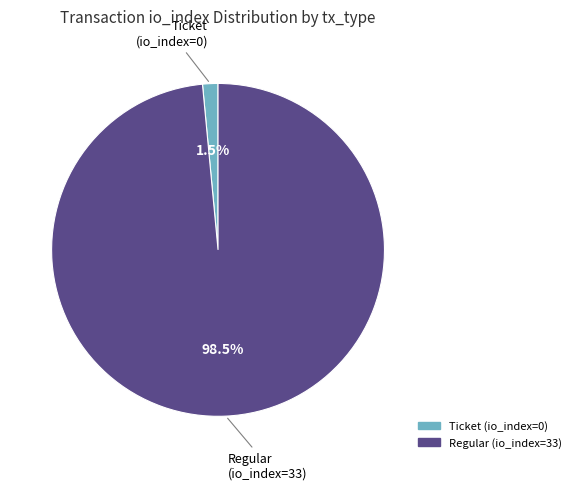

Which category accounts for the majority?

Regular (io_index=33)